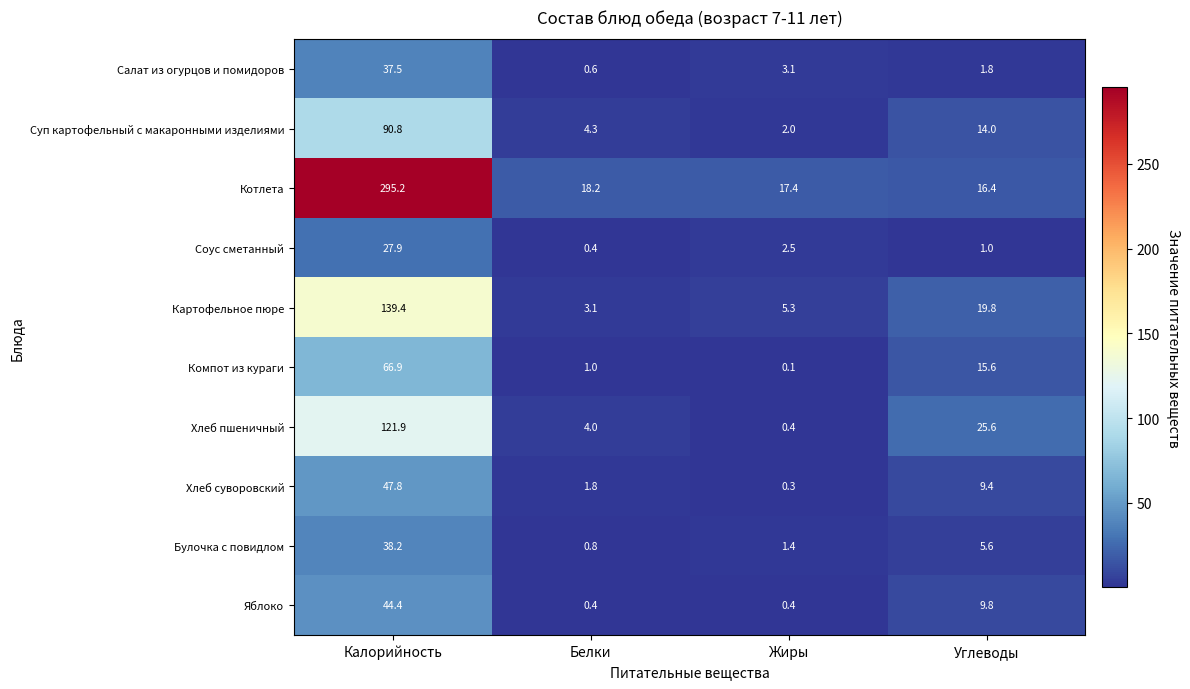

The Суп картофельный с макаронными изделиями series shows 0.5 at Жиры. True or false?

False